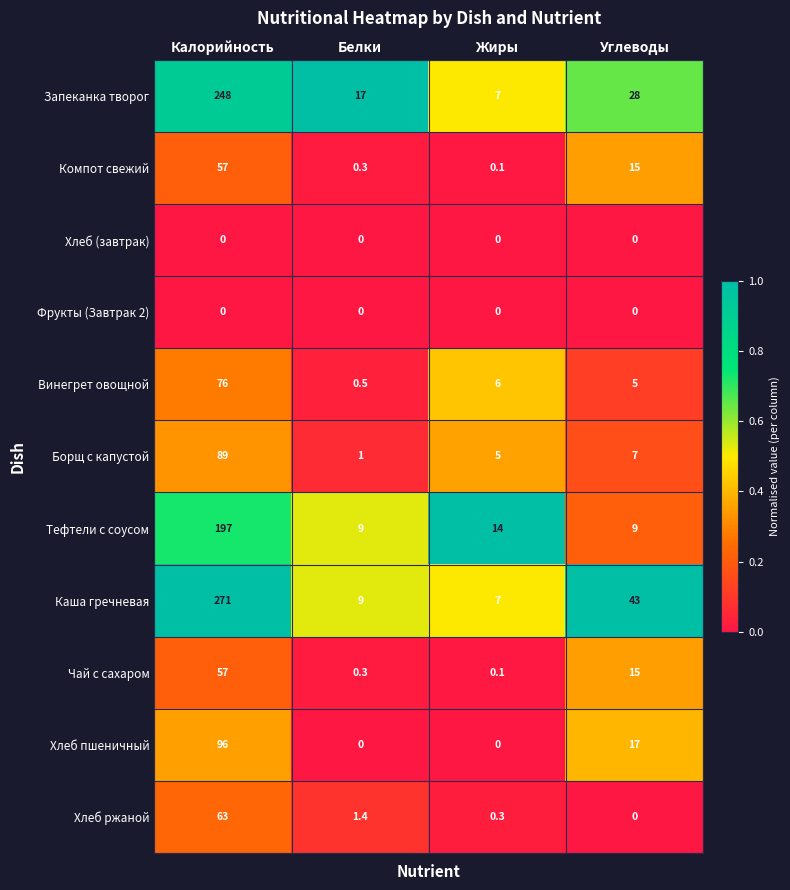

List the labels in order of Компот свежий value, smallest first.

Жиры, Белки, Углеводы, Калорийность